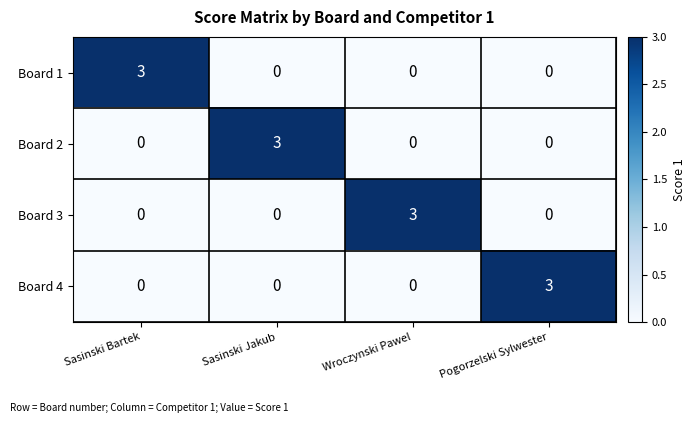

Reading left to right, what are all the values shown in this chart?

Board 1: 3	0	0	0
Board 2: 0	3	0	0
Board 3: 0	0	3	0
Board 4: 0	0	0	3